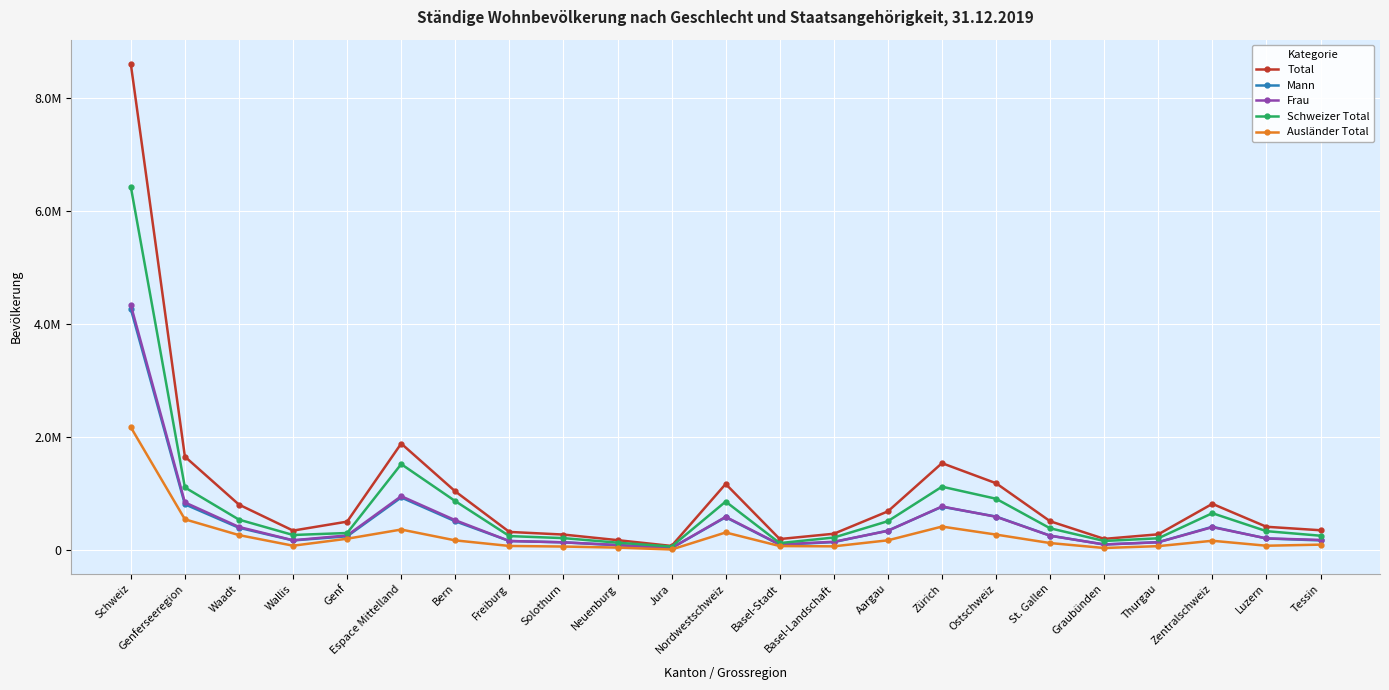

At how many categories does at least one series exceed 2325813?

1